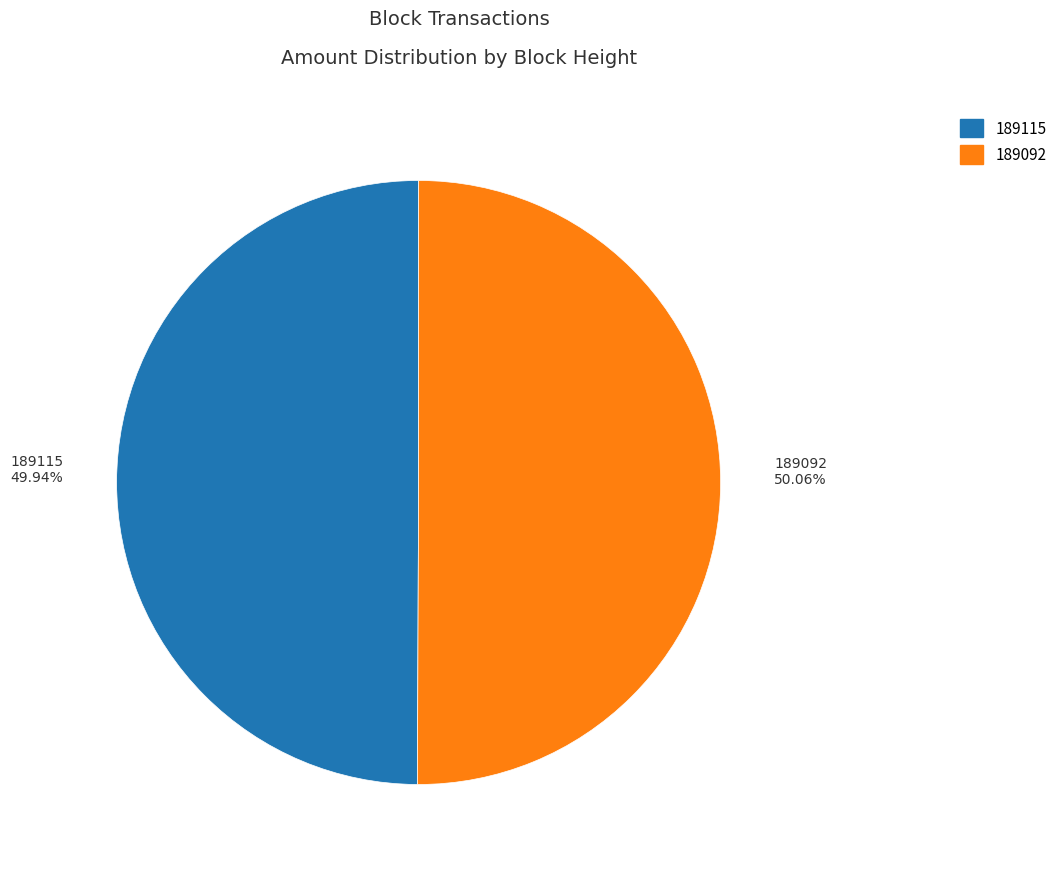

What is the ratio of the value at 189092 to the value at 189115?

1.0